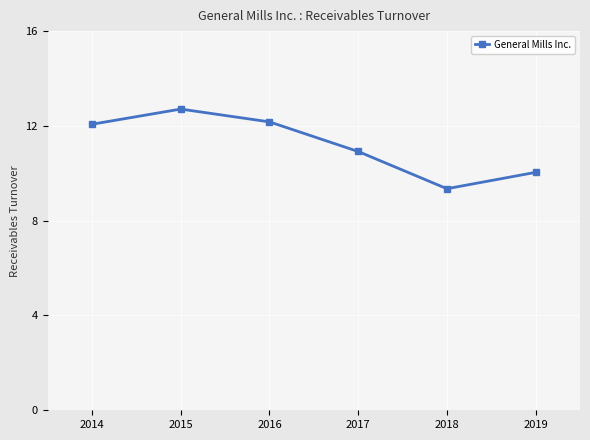

The value at 2016 is 3.5. True or false?

False